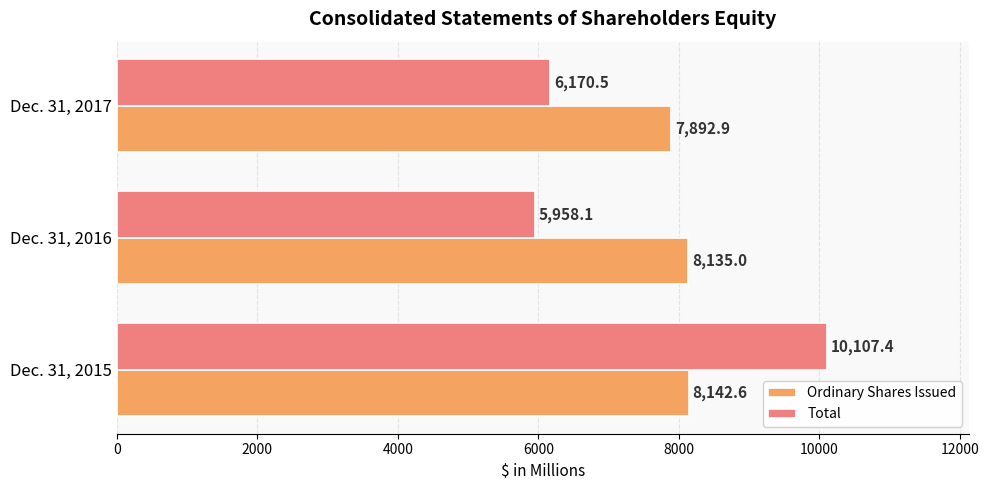

What is the maximum value for Total?

10107.4